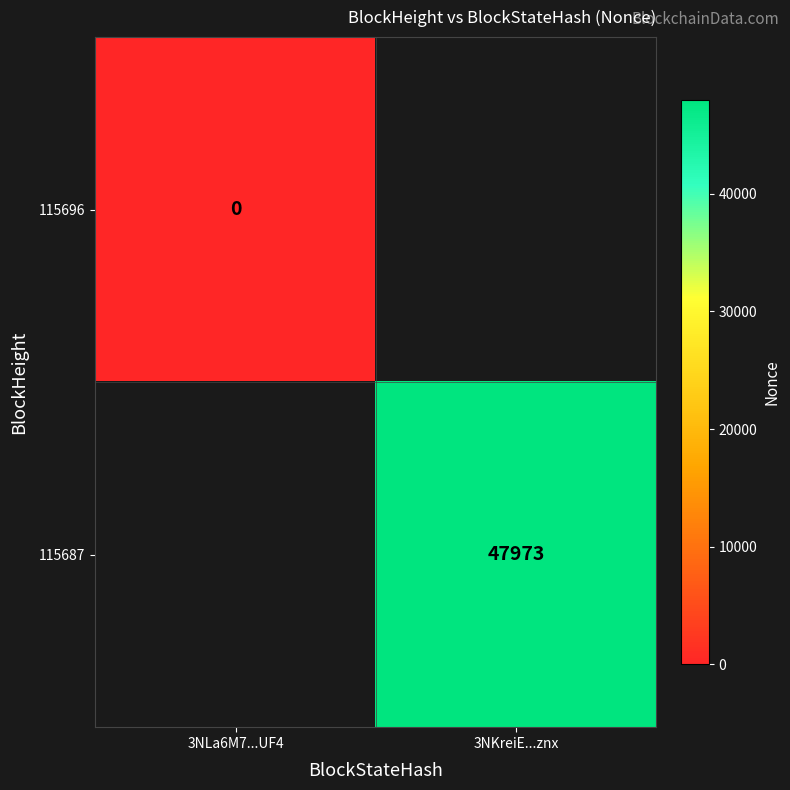

At which category does the chart reach its peak across all series?

3NKreiE...znx